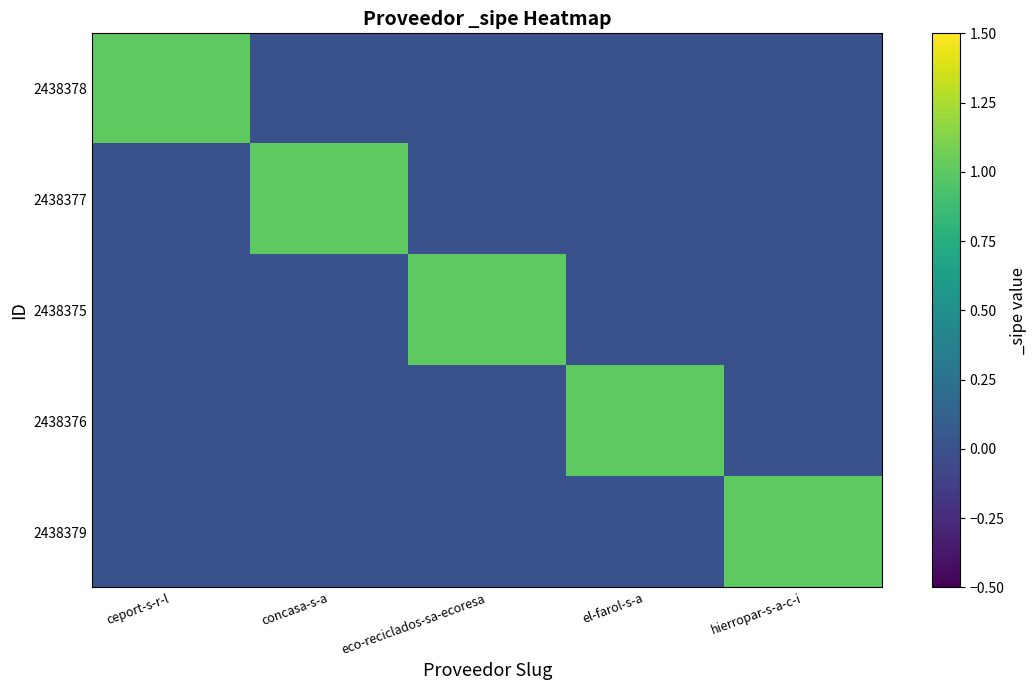

Reading left to right, transcribe all the data shown in this chart.

2438378: ceport-s-r-l=1	concasa-s-a=0	eco-reciclados-sa-ecoresa=0	el-farol-s-a=0	hierropar-s-a-c-i=0
2438377: ceport-s-r-l=0	concasa-s-a=1	eco-reciclados-sa-ecoresa=0	el-farol-s-a=0	hierropar-s-a-c-i=0
2438375: ceport-s-r-l=0	concasa-s-a=0	eco-reciclados-sa-ecoresa=1	el-farol-s-a=0	hierropar-s-a-c-i=0
2438376: ceport-s-r-l=0	concasa-s-a=0	eco-reciclados-sa-ecoresa=0	el-farol-s-a=1	hierropar-s-a-c-i=0
2438379: ceport-s-r-l=0	concasa-s-a=0	eco-reciclados-sa-ecoresa=0	el-farol-s-a=0	hierropar-s-a-c-i=1